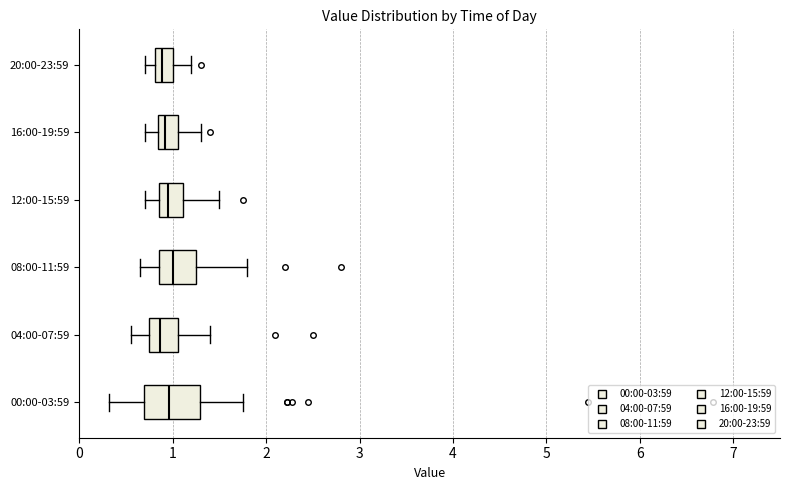

Reading bottom to top, transcribe this box plot: for each box, give where its median line is, the range the box spans, and where its two whiskers end, as read against the x-axis. The values are not printed on the chart, so give them approximately, as read against the axis.

00:00-03:59: median 1.0, box 0.7 to 1.3, whiskers 0.3 to 1.8
04:00-07:59: median 0.9, box 0.7 to 1.1, whiskers 0.6 to 1.4
08:00-11:59: median 1.0, box 0.9 to 1.3, whiskers 0.7 to 1.8
12:00-15:59: median 1.0, box 0.9 to 1.1, whiskers 0.7 to 1.5
16:00-19:59: median 0.9, box 0.8 to 1.1, whiskers 0.7 to 1.3
20:00-23:59: median 0.9, box 0.8 to 1.0, whiskers 0.7 to 1.2